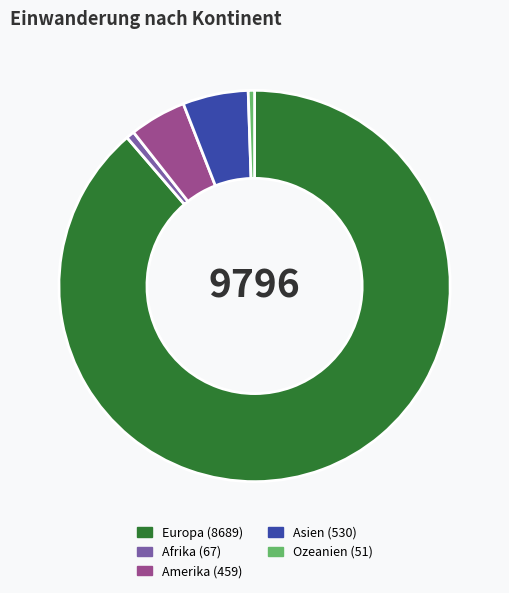

Is the sum of Afrika and Amerika greater than half?

No